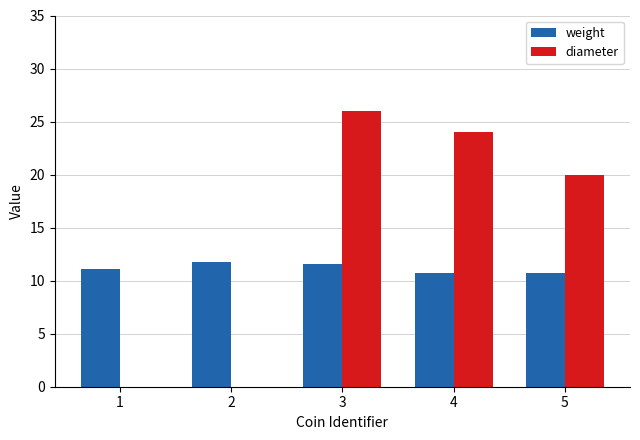

How many distinct data groups are displayed?

2